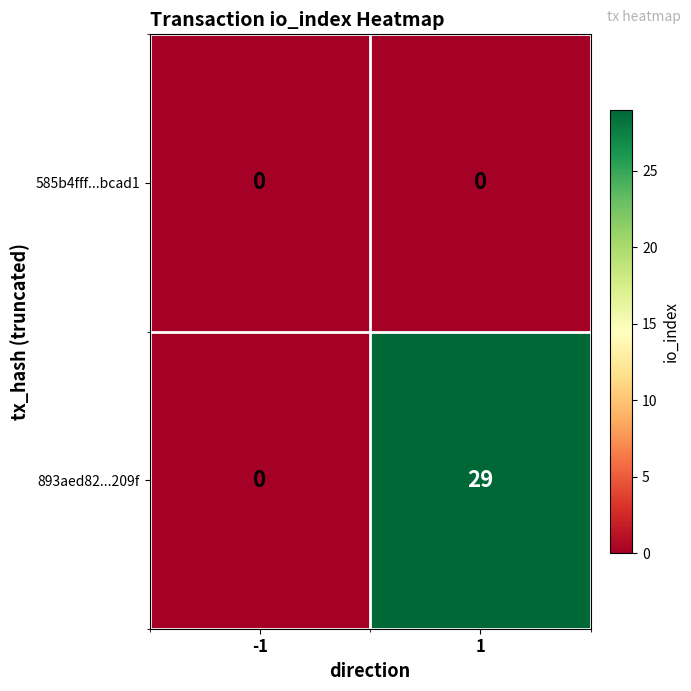

What value does the 893aed82...209f series have at 1, to the nearest 5?

30